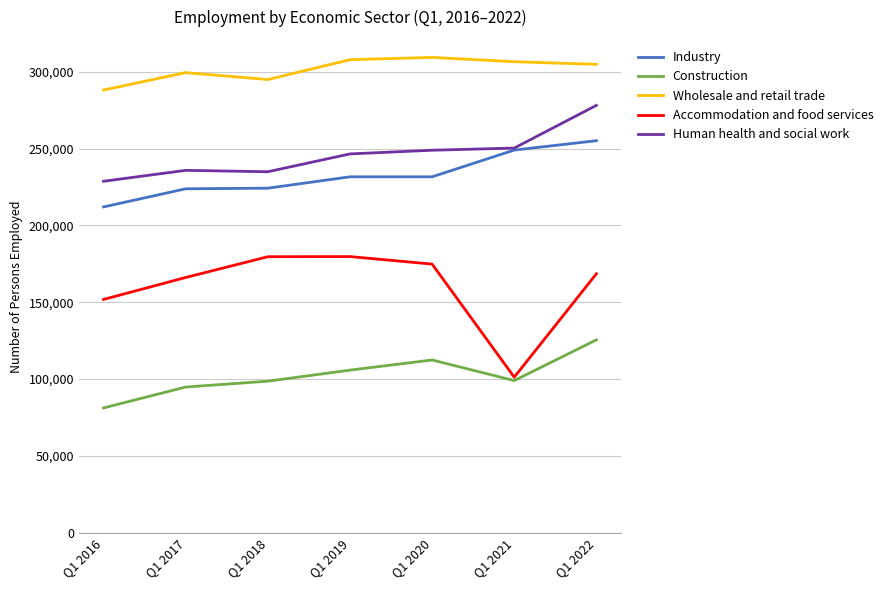

What is the approximate value of Industry at Q1 2021, to the nearest 100?

249000